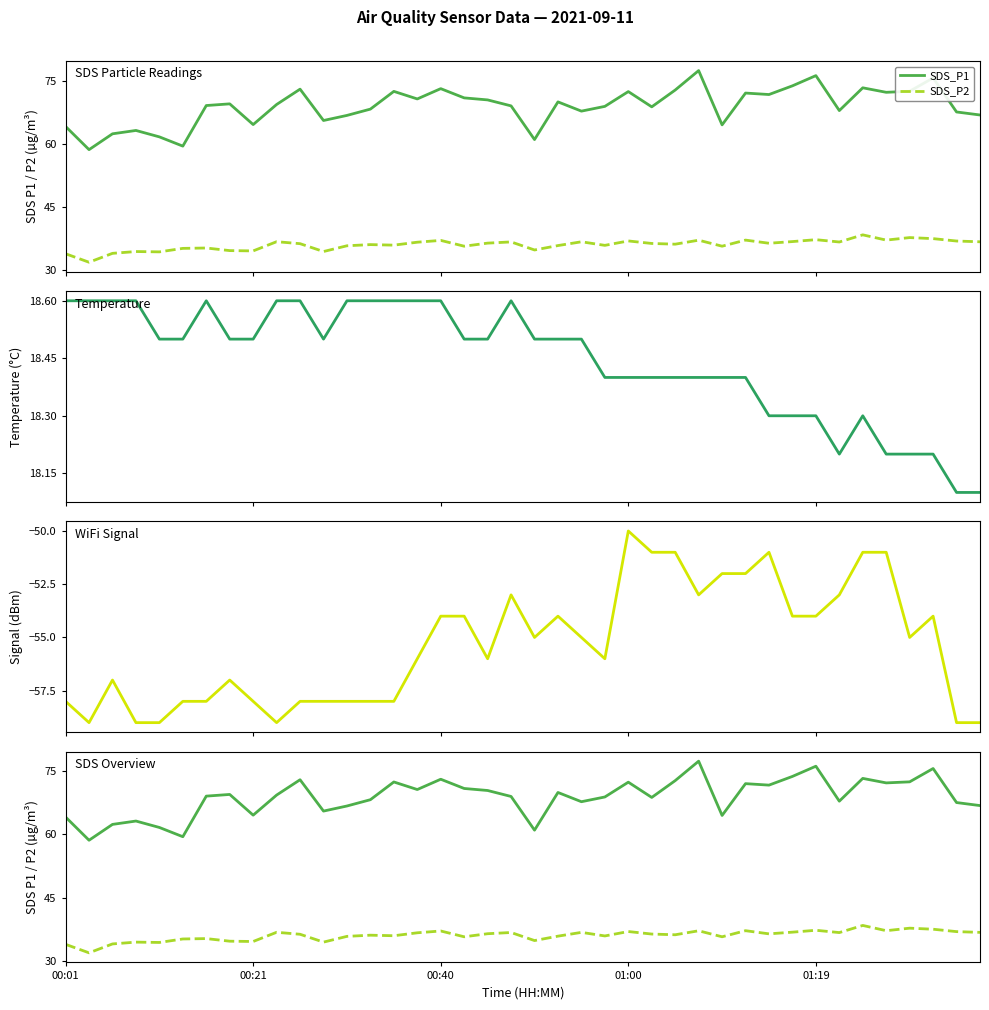

Is the value of SDS_P1 at 9 greater than the value of Signal at 17?

Yes